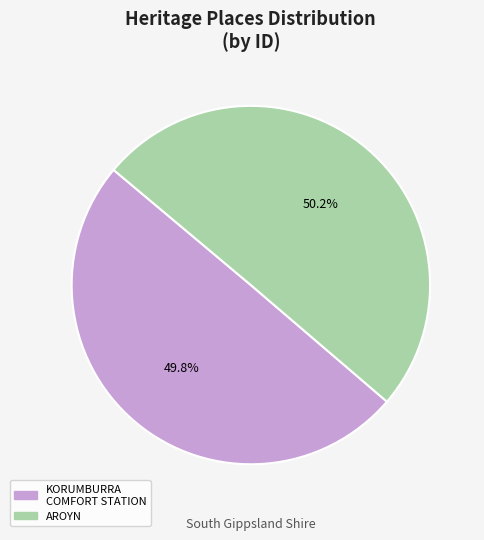

Does any single category account for the majority?

Yes